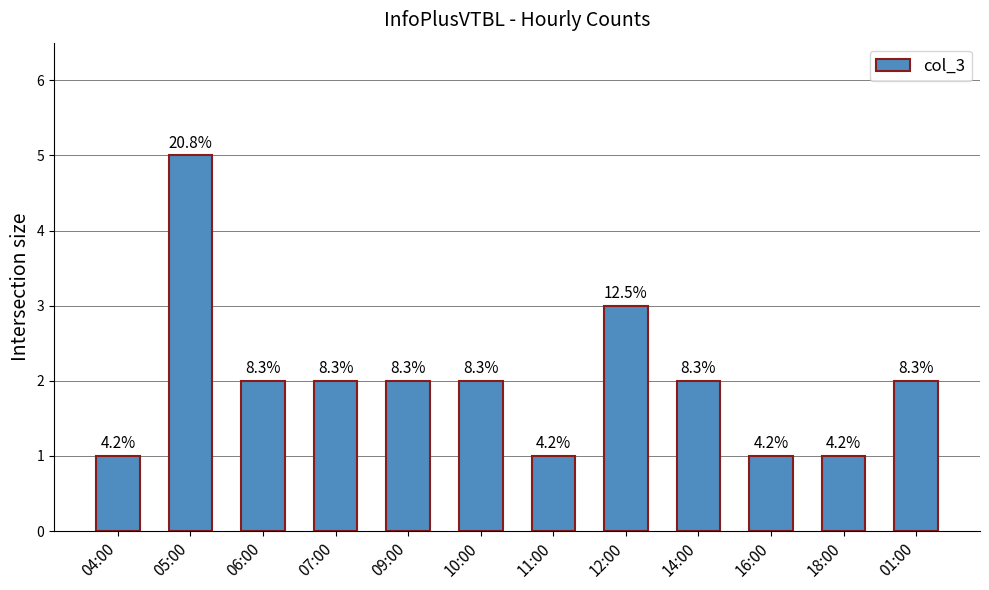

Where is the data nearest to the value 3?

12:00